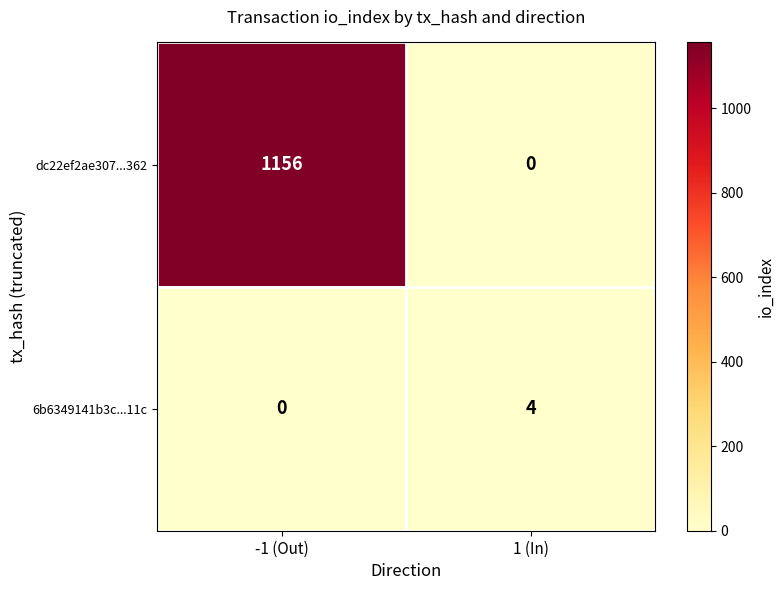

Reading left to right, transcribe all the data shown in this chart.

dc22ef2ae307...362: -1 (Out)=1156	1 (In)=0
6b6349141b3c...11c: -1 (Out)=0	1 (In)=4